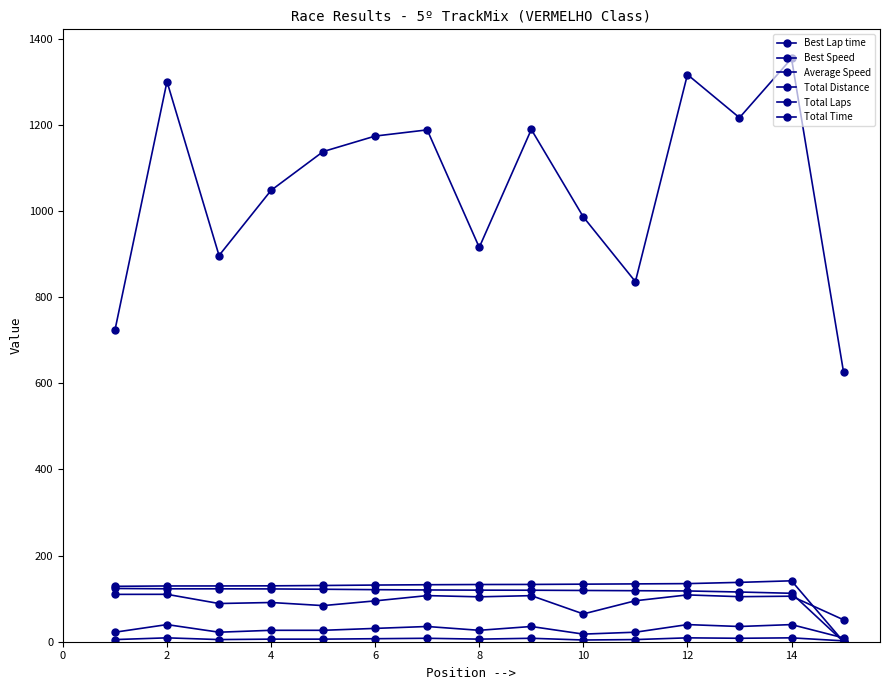

What is the maximum value shown in the chart?

1354.4